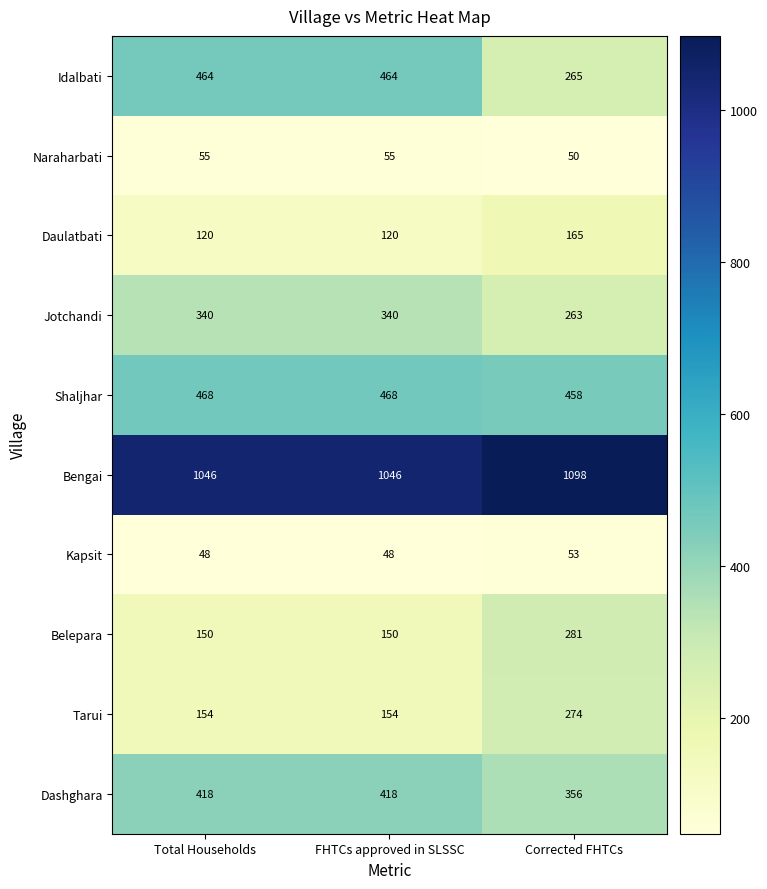

Reading left to right, list all the values displayed in this chart.

Idalbati: Total Households=464	FHTCs approved in SLSSC=464	Corrected FHTCs=265
Naraharbati: Total Households=55	FHTCs approved in SLSSC=55	Corrected FHTCs=50
Daulatbati: Total Households=120	FHTCs approved in SLSSC=120	Corrected FHTCs=165
Jotchandi: Total Households=340	FHTCs approved in SLSSC=340	Corrected FHTCs=263
Shaljhar: Total Households=468	FHTCs approved in SLSSC=468	Corrected FHTCs=458
Bengai: Total Households=1046	FHTCs approved in SLSSC=1046	Corrected FHTCs=1098
Kapsit: Total Households=48	FHTCs approved in SLSSC=48	Corrected FHTCs=53
Belepara: Total Households=150	FHTCs approved in SLSSC=150	Corrected FHTCs=281
Tarui: Total Households=154	FHTCs approved in SLSSC=154	Corrected FHTCs=274
Dashghara: Total Households=418	FHTCs approved in SLSSC=418	Corrected FHTCs=356